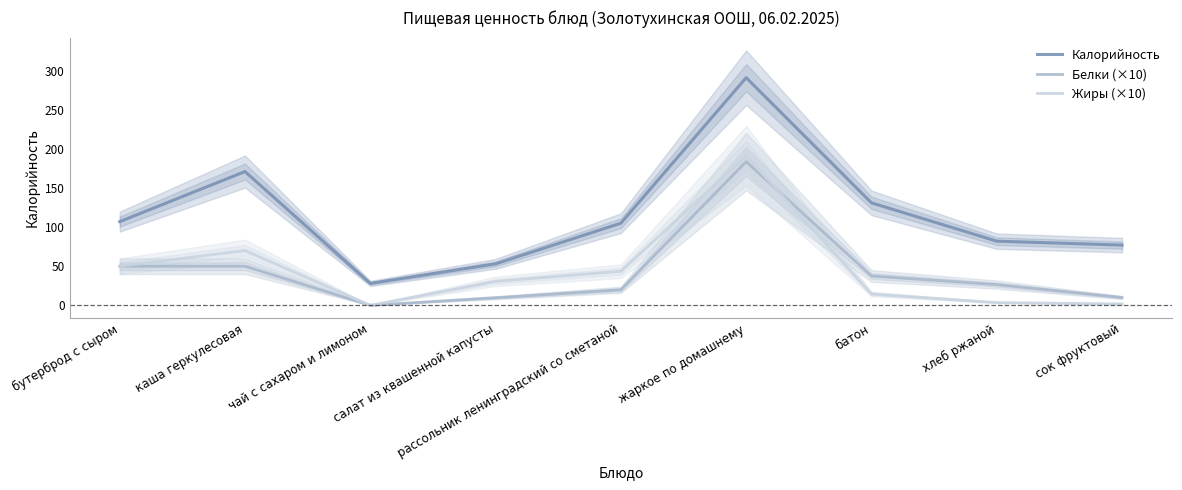

What is the difference between the second highest and minimum values in the Калорийность series?

143.0